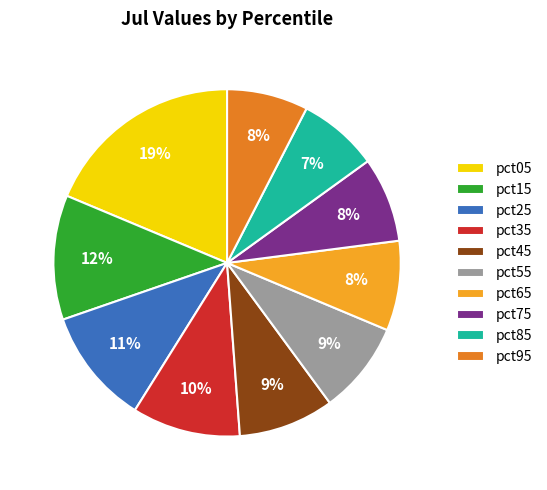

To the nearest percent, what is the combined percentage of pct85 and pct95?

15%